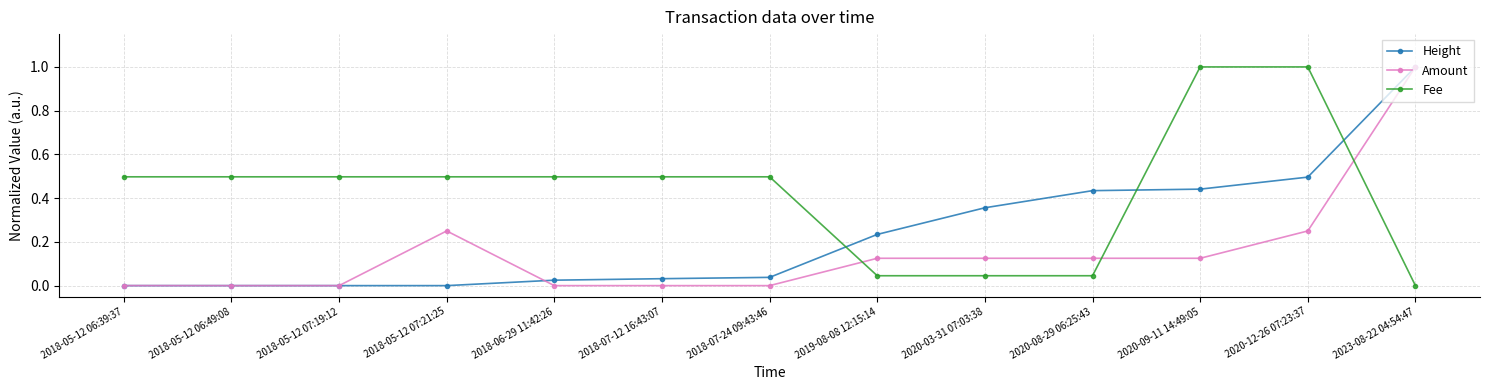

At 2019-08-08 12:15:14, list the series in order from largest to smallest.

Height, Amount, Fee